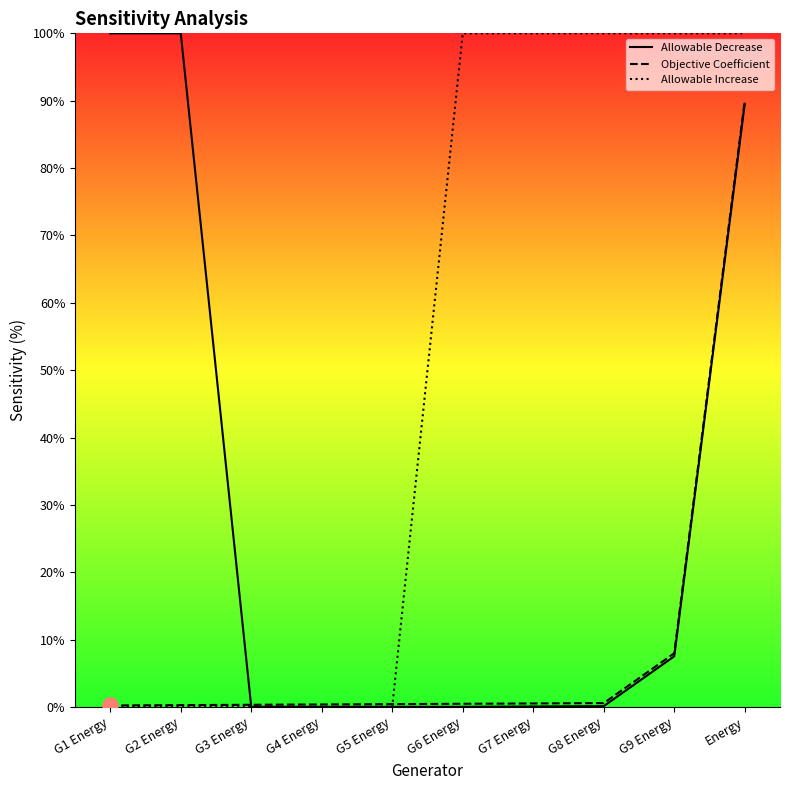

Which series contains the highest Y value?

Allowable Decrease